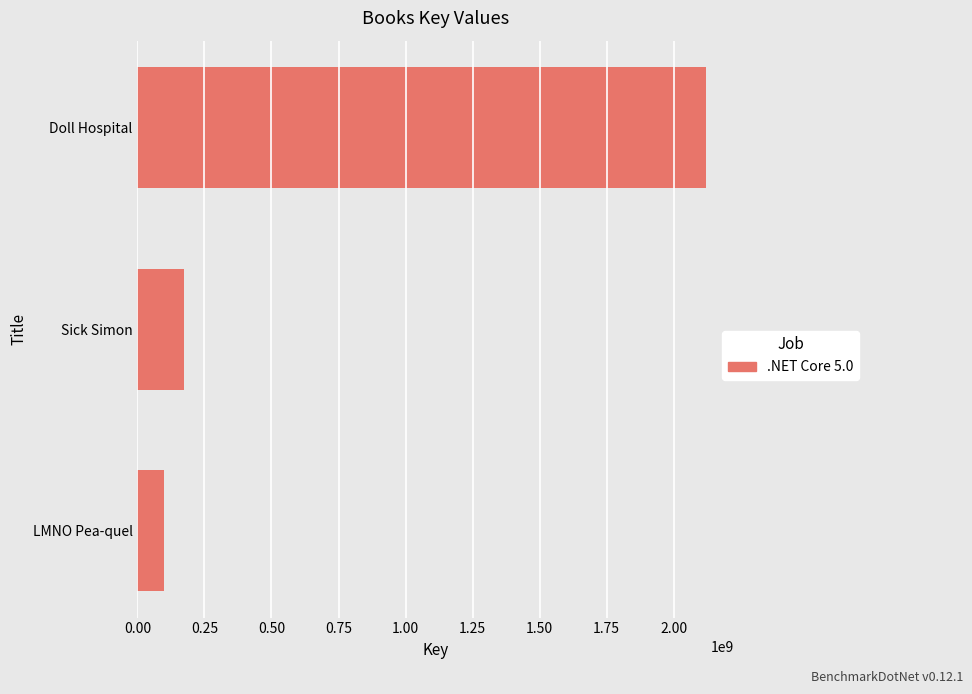

The chart shows a value of 174550723 at Sick Simon. True or false?

True